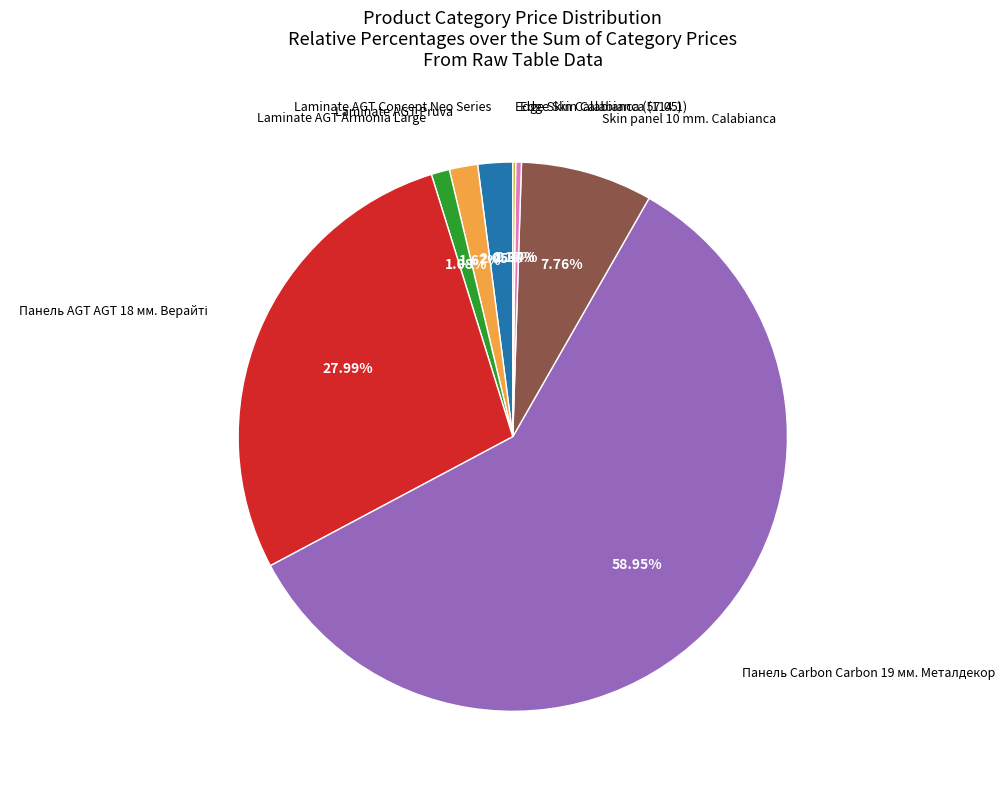

Does any single category account for the majority?

Yes